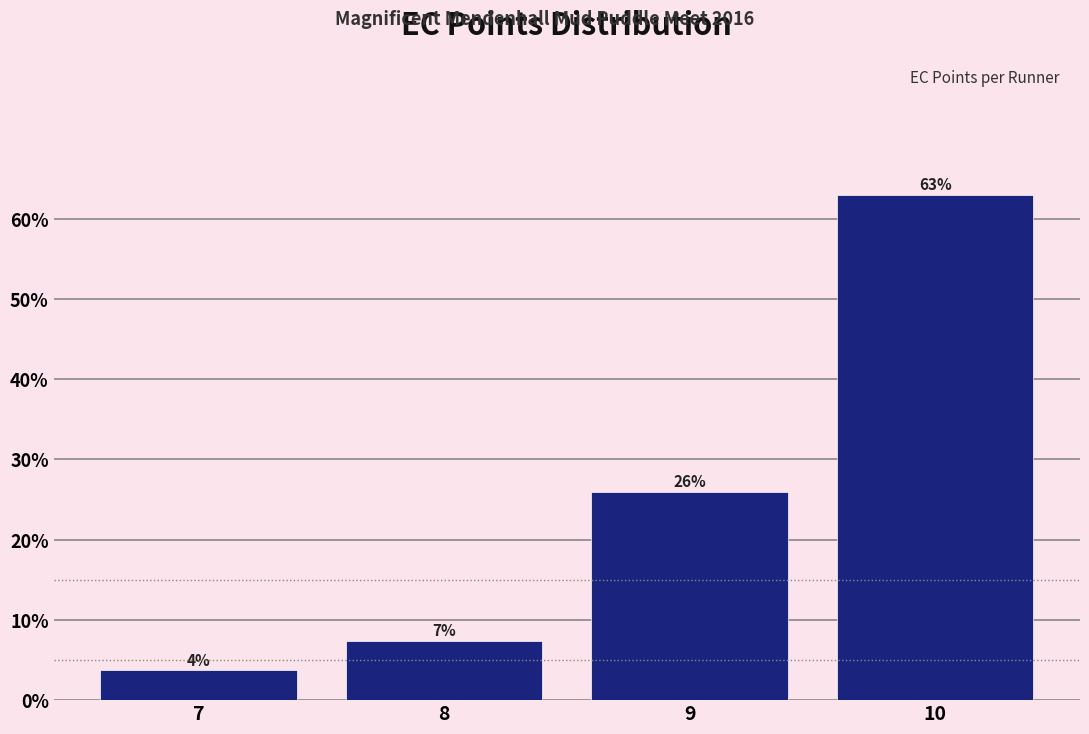

Which range on the x-axis has the tallest bar?

9.5 to 10.5